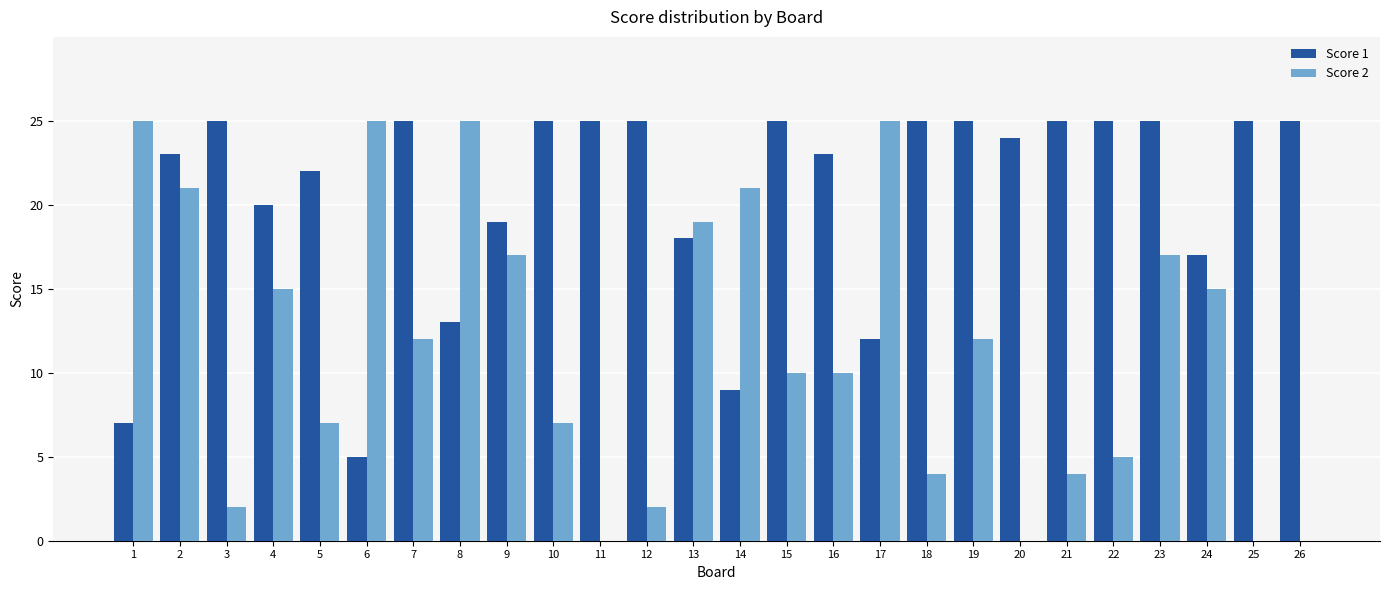

Which series changed the most between 9 and 20?

Score 2